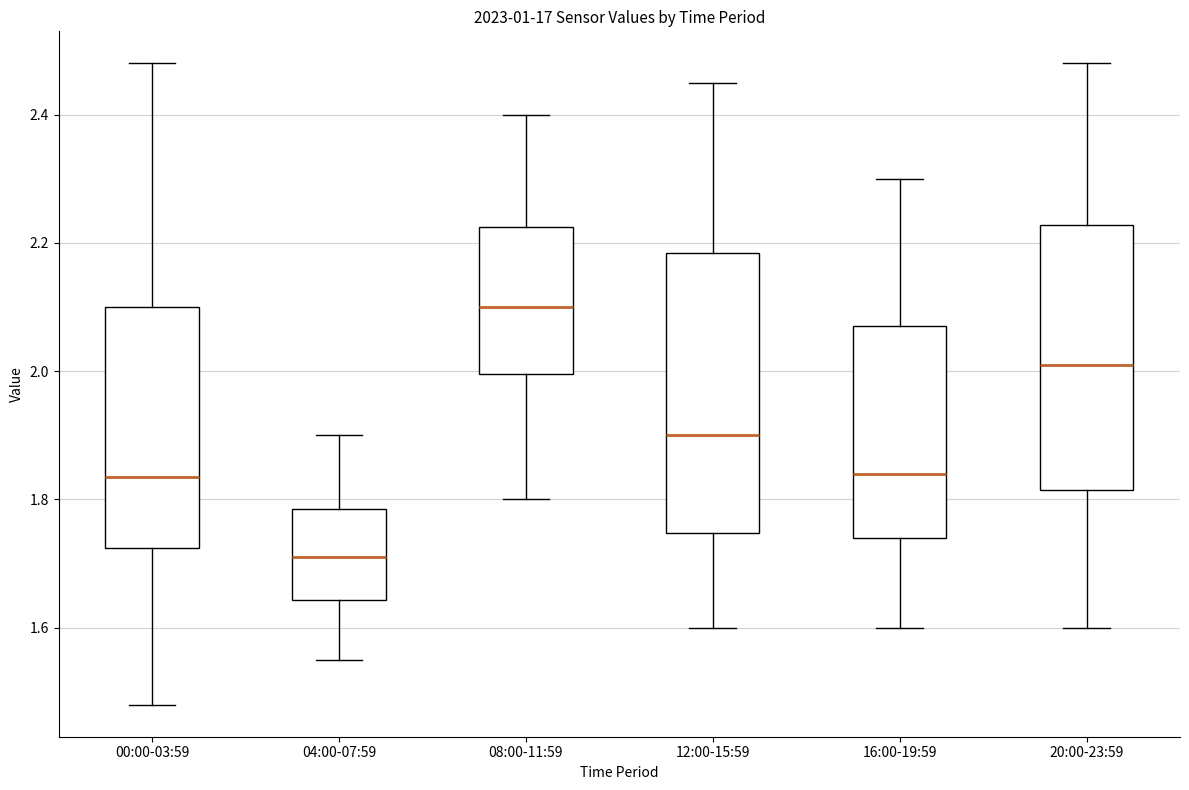

Which box's median line is the highest?

08:00-11:59